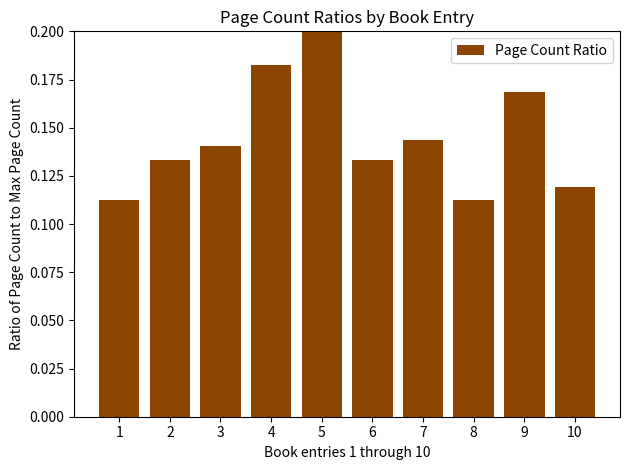

The value at 2 is 0.2. True or false?

False